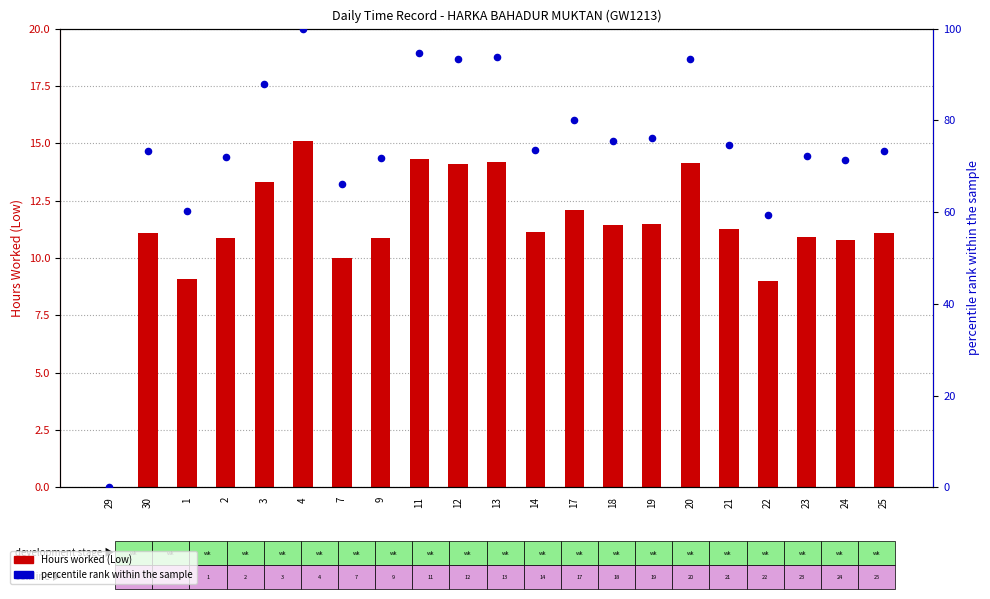

What is the total value across all series at 17?

92.2